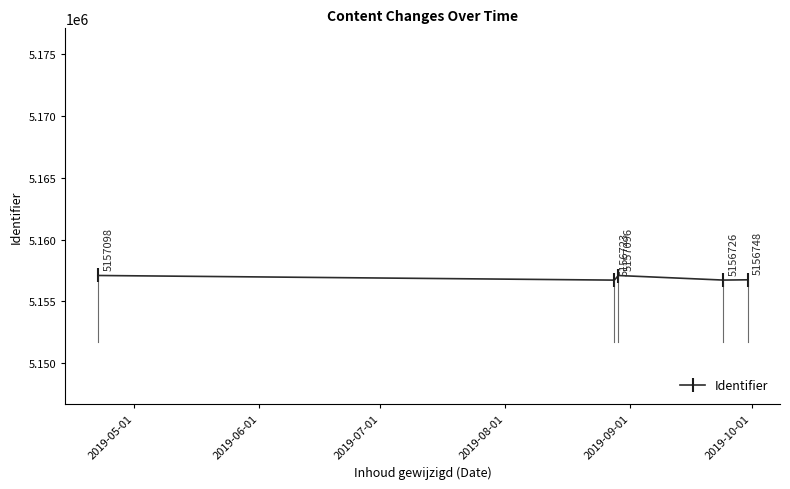

What is the difference between the maximum and minimum values?

375